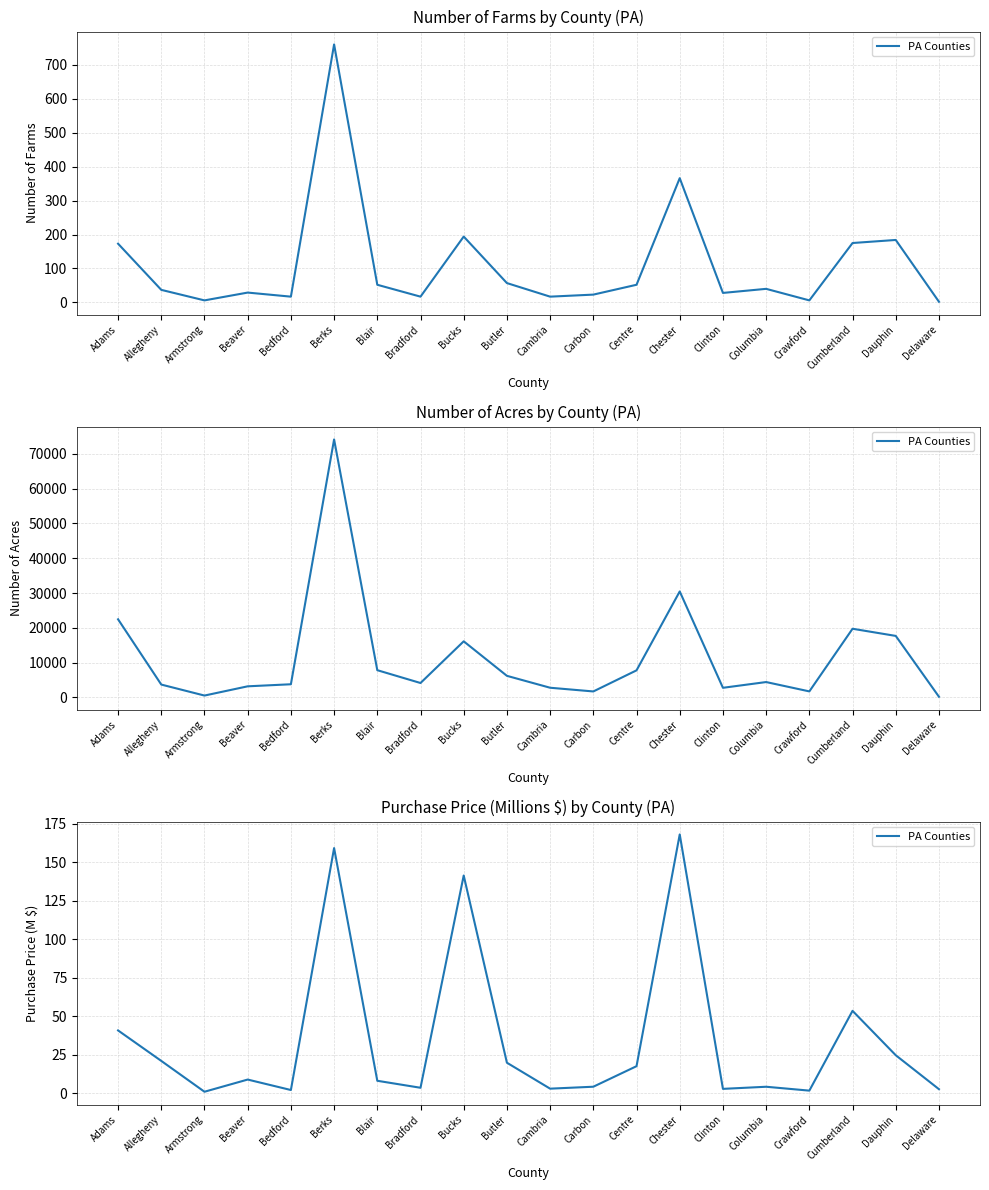

What is the value of the 5th point from the left?

2.1